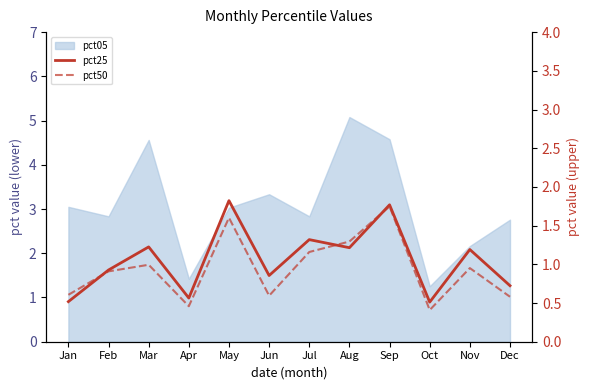

The value of pct25 at Apr is 0.3. True or false?

False